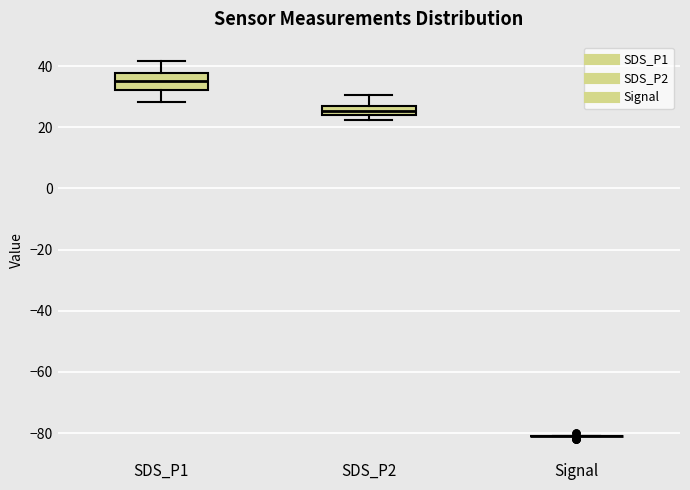

Where does the lower whisker of the box for SDS_P1 end on the y-axis? The values are not printed on the chart, so give them approximately, as read against the axis.

28